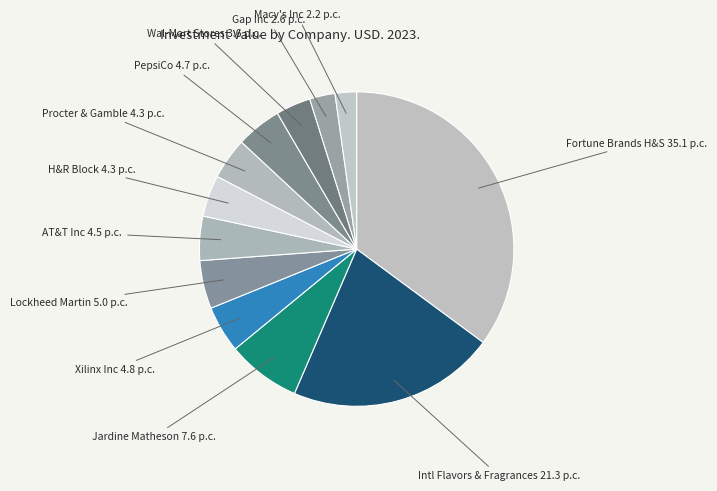

Approximately how many times larger is the value at Xilinx Inc 4.8 p.c. compared to H&R Block 4.3 p.c.?

1.1